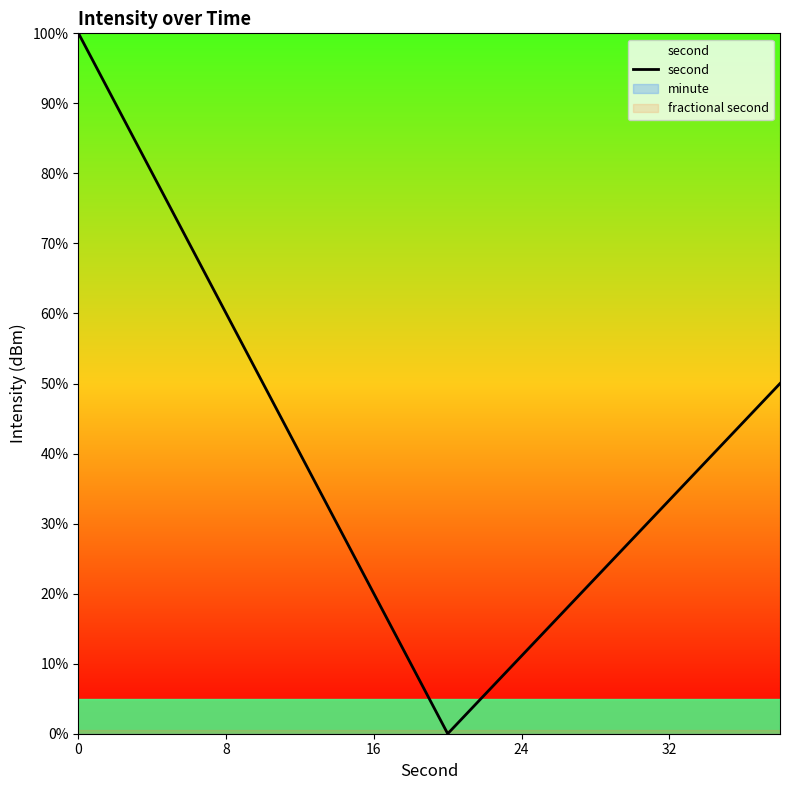

Which series has the widest spread of values?

second